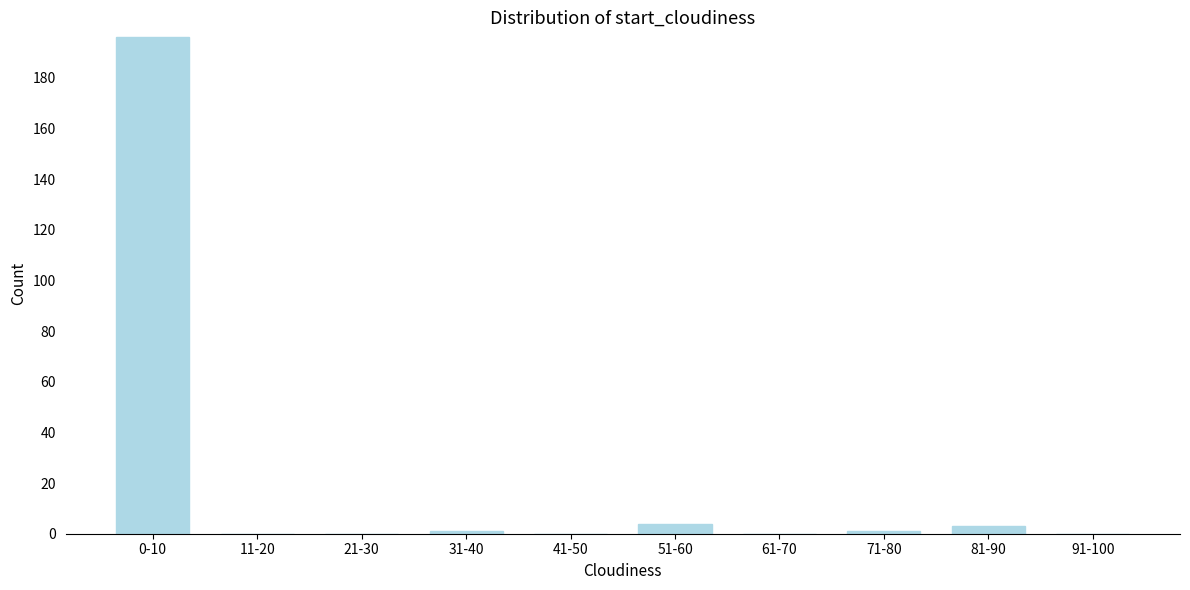

Reading left to right, transcribe all the data shown in this chart.

0-10=196	11-20=0	21-30=0	31-40=1	41-50=0	51-60=4	61-70=0	71-80=1	81-90=3	91-100=0